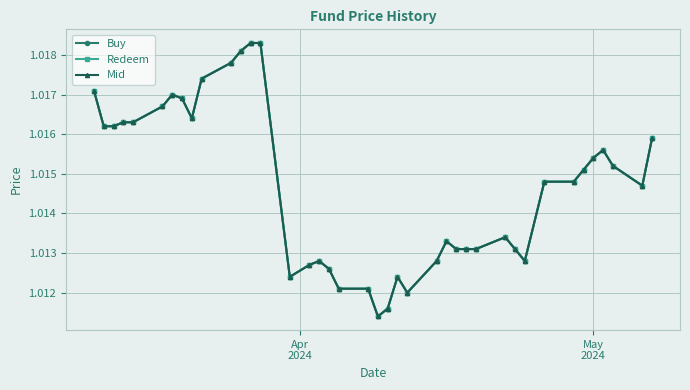

Does the chart have visible grid lines?

Yes